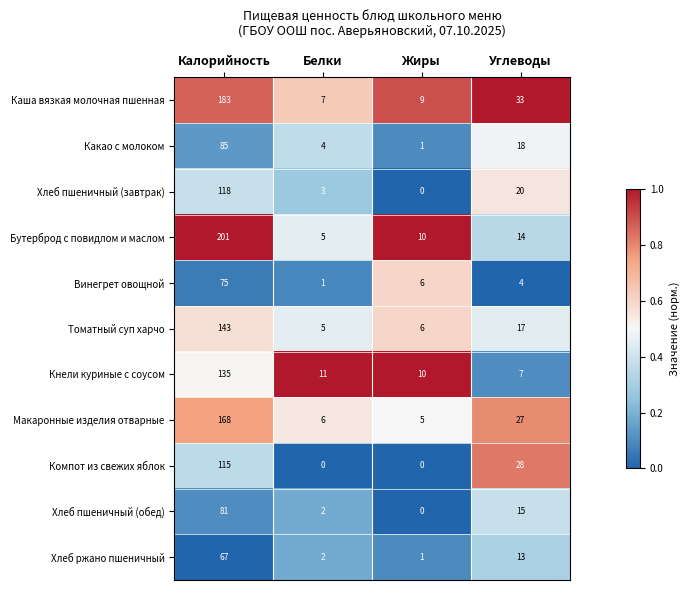

What is the difference between the Каша вязкая молочная пшенная values at Углеводы and Калорийность?

150